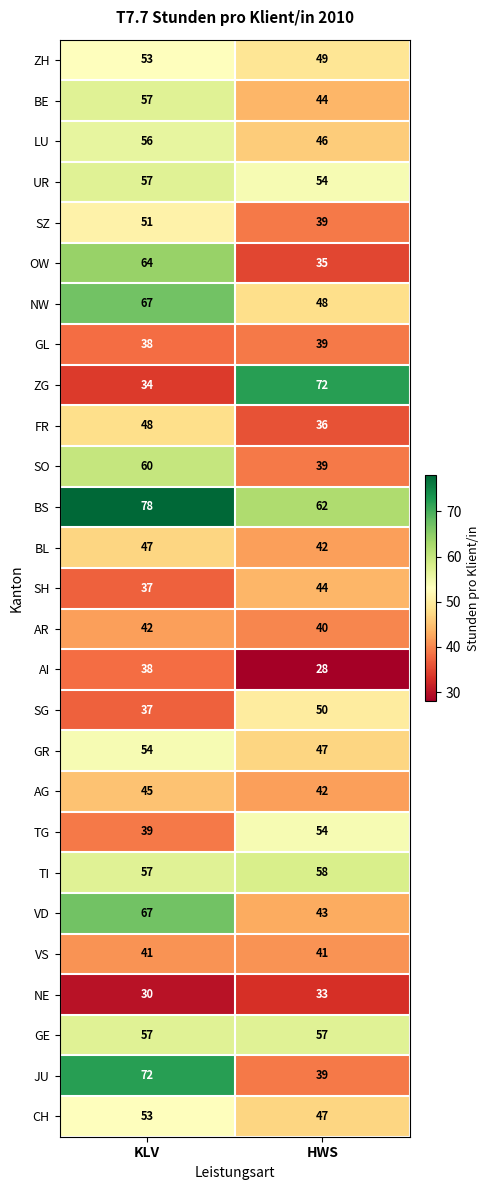

What is the greatest value displayed?

78